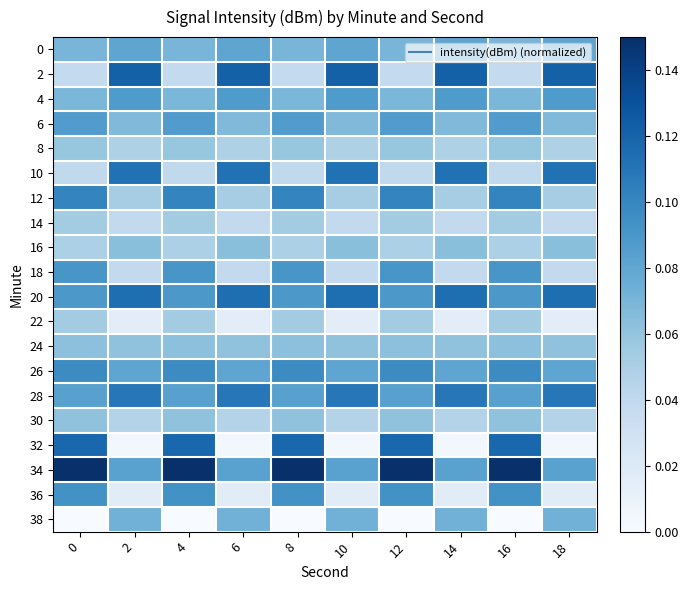

At how many categories does at least one series exceed 0?

10